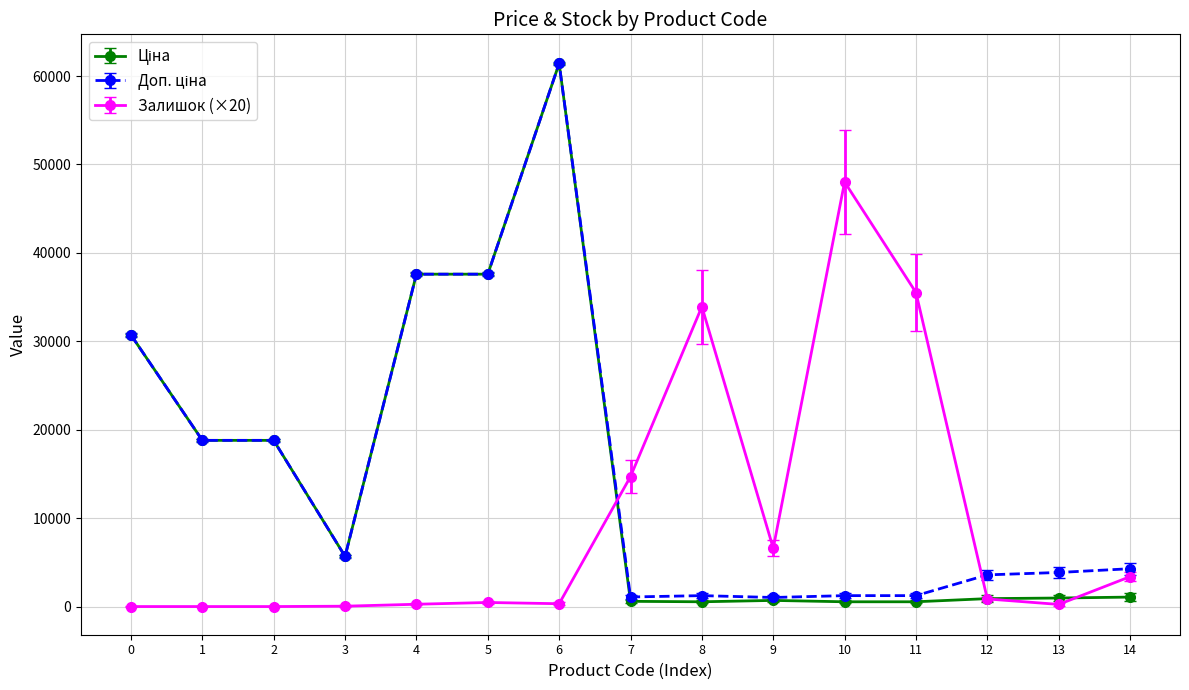

What is the maximum value shown in the chart?

61434.3